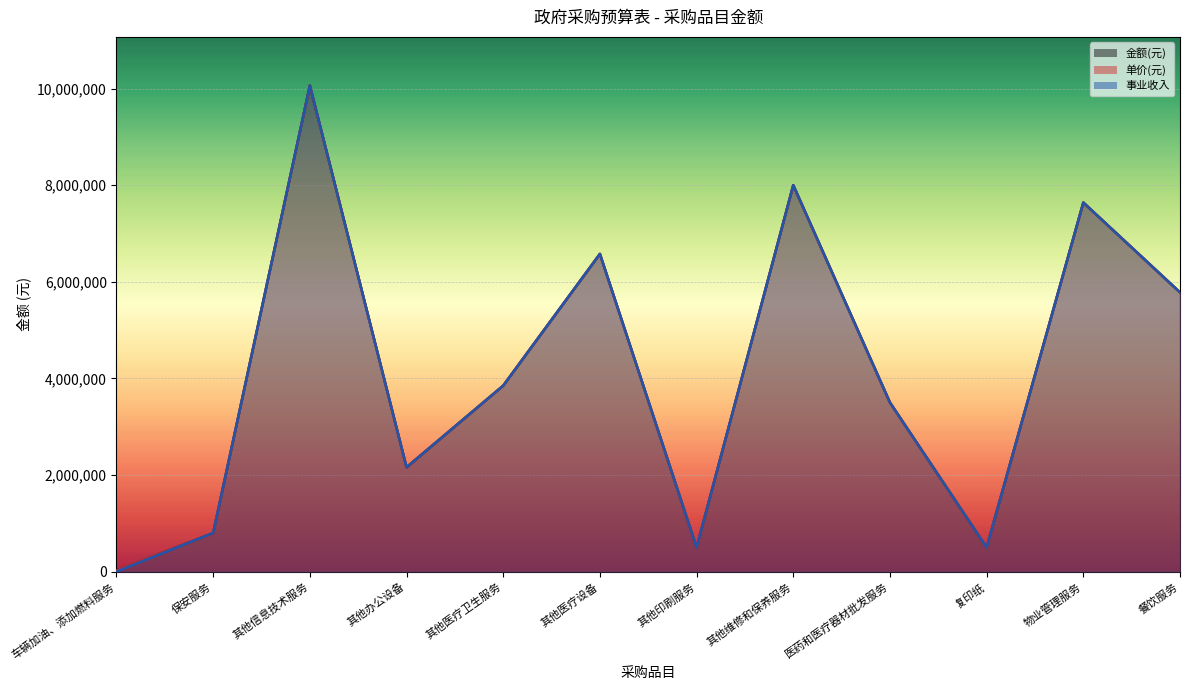

True or false: 金额(元) and 事业收入 intersect in this chart.

False